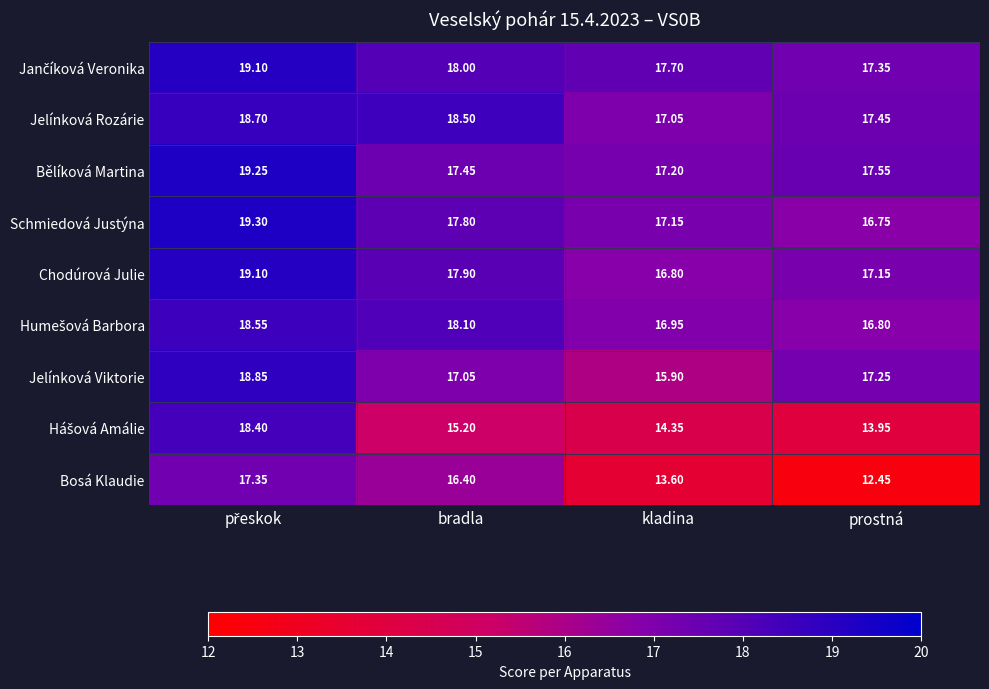

Is the value of Chodúrová Julie at kladina greater than the value of Bosá Klaudie at kladina?

Yes